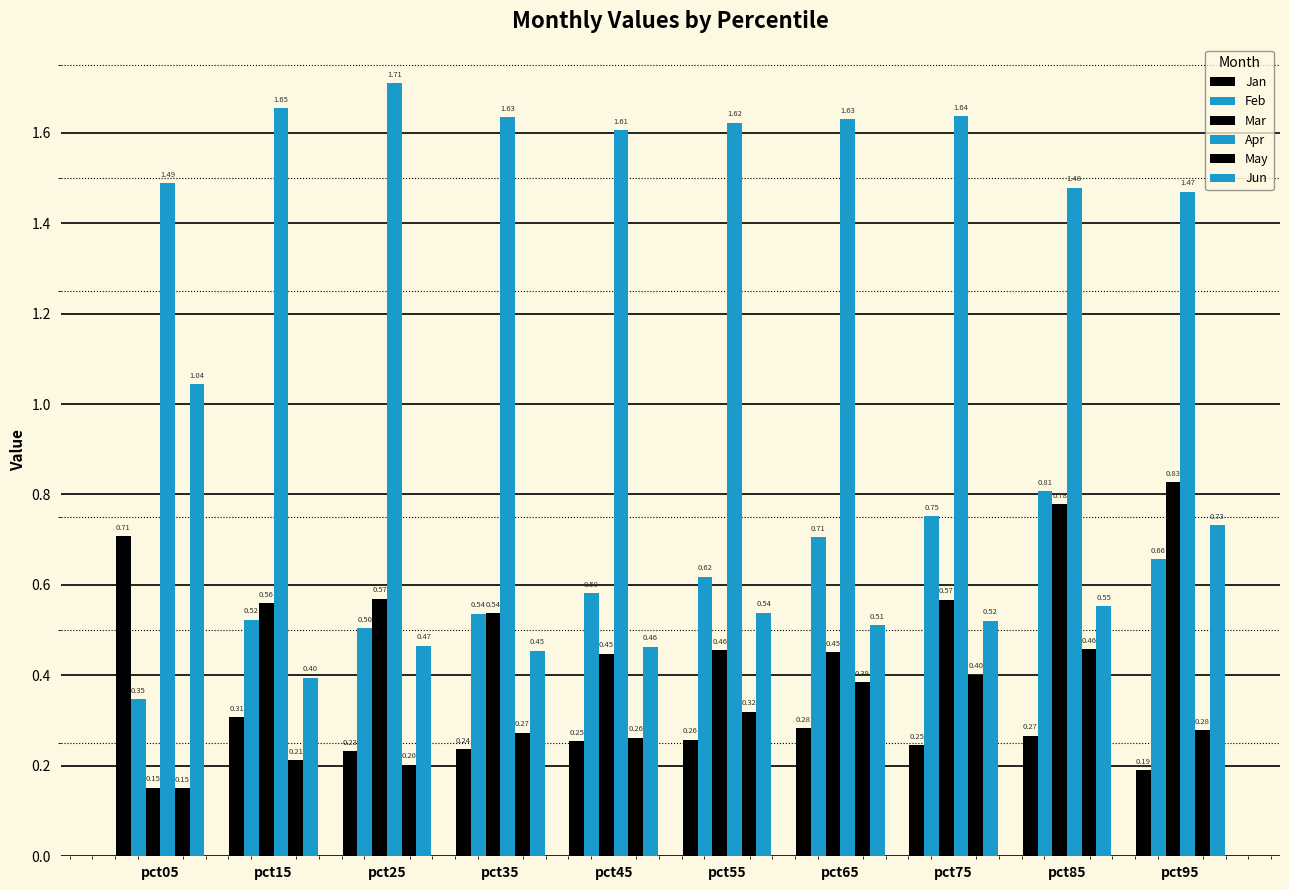

Are the bars grouped side by side (vs. stacked)?

Yes